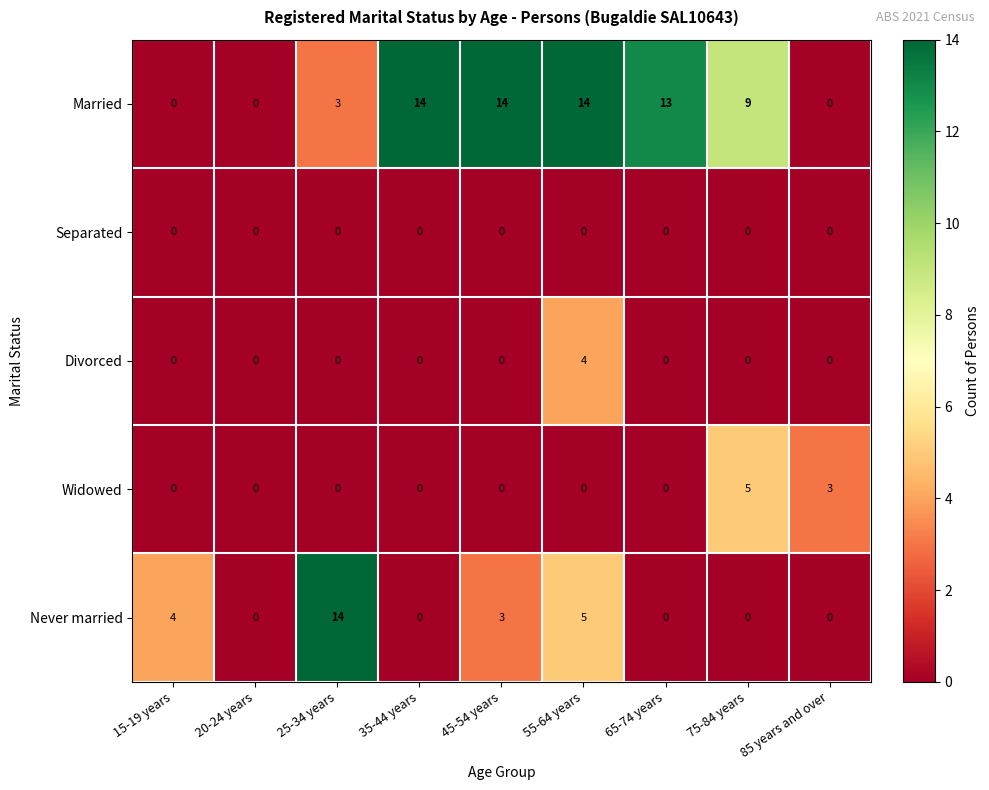

What is the maximum value shown in the chart?

14